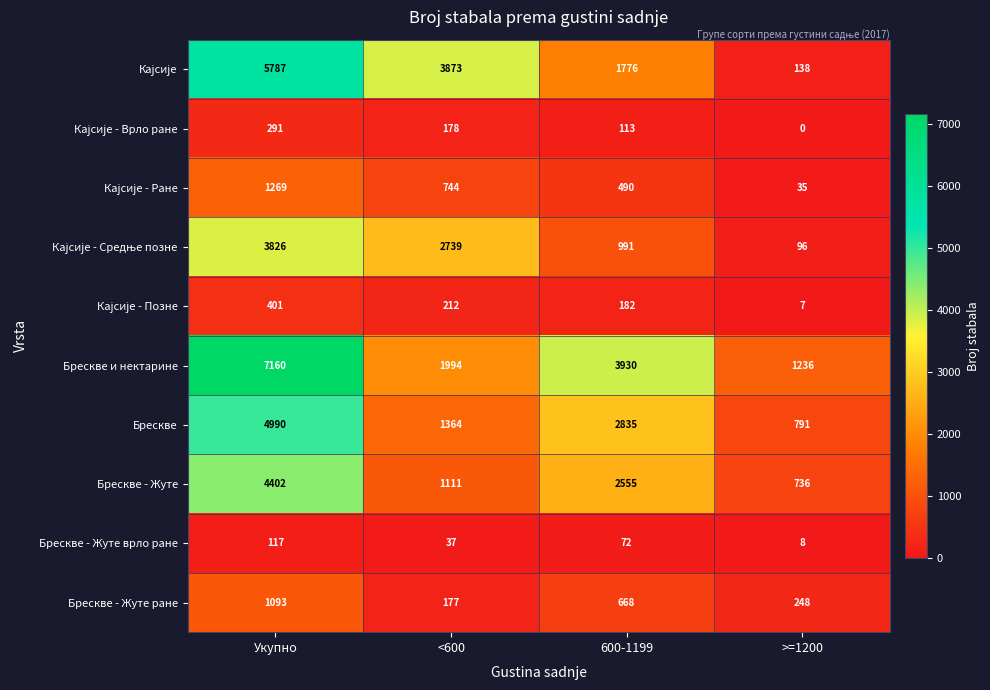

Which label corresponds to the largest value in the chart?

Укупно